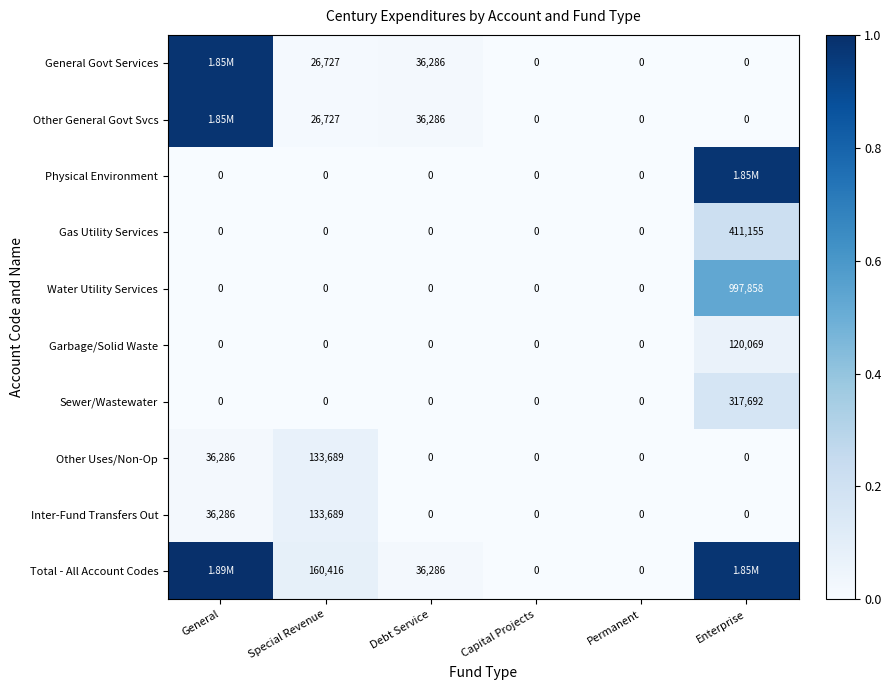

Where is Inter-Fund Transfers Out nearest to the value 66844?

General